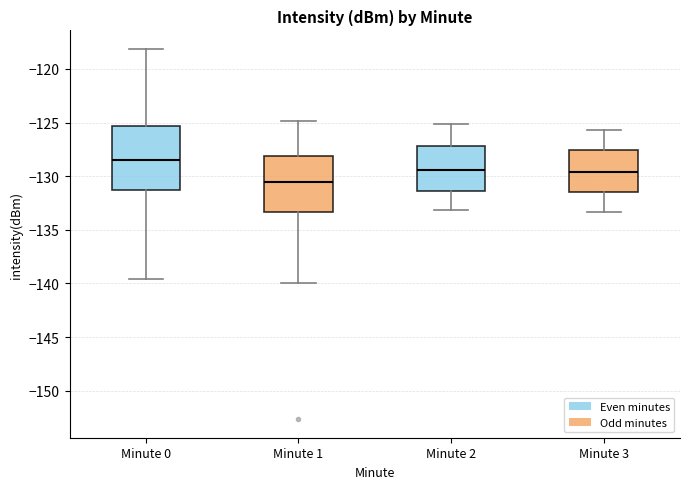

Which box has the lowest median line?

Minute 1